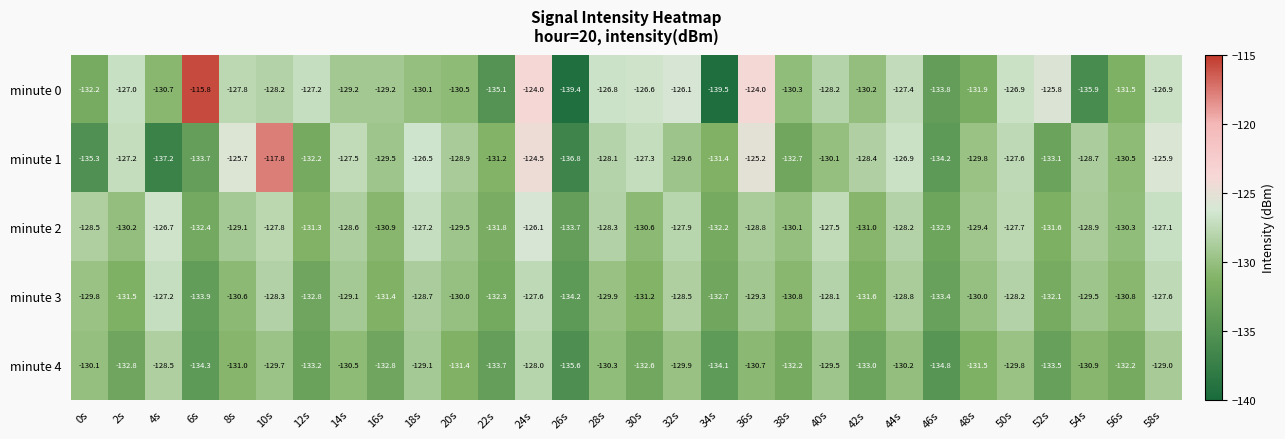

At which category does the chart reach its minimum across all series?

34s